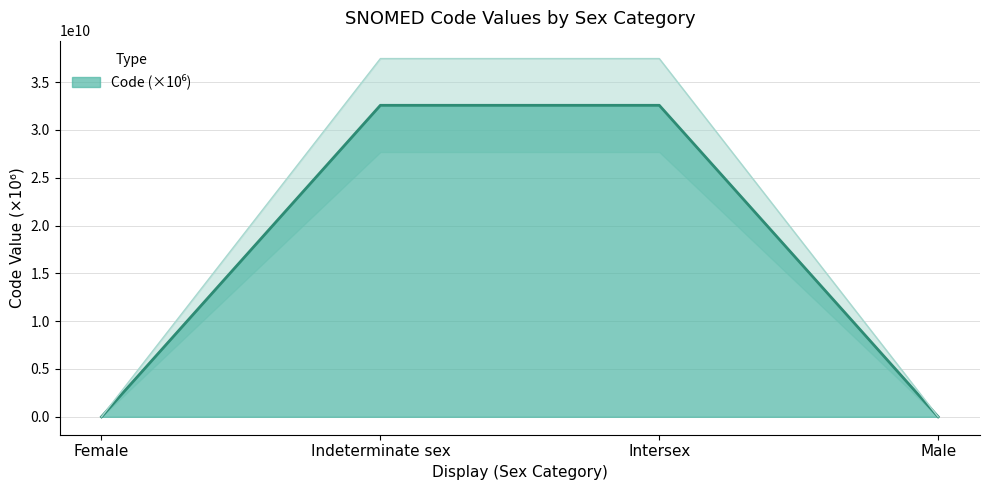

How many lines are shown in the chart?

1